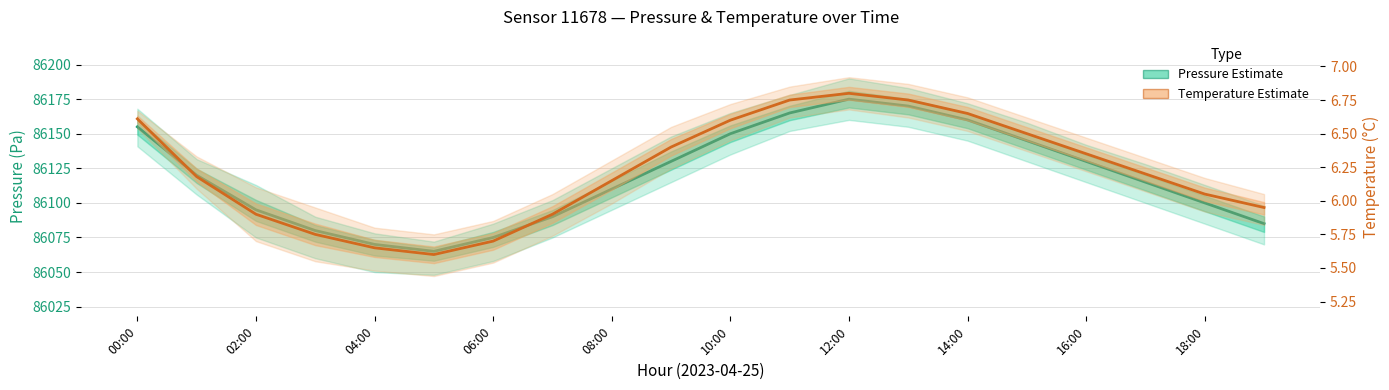

How many values in the temperature (Estimate) series are below 6?

7